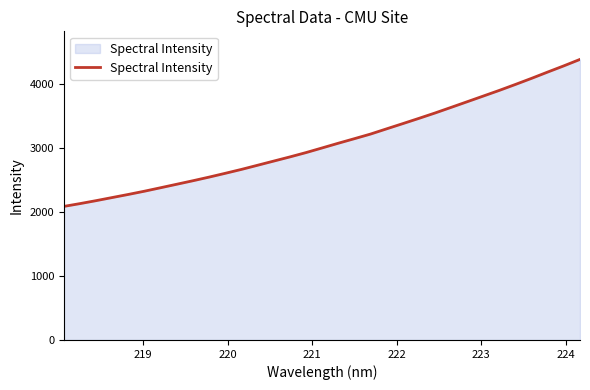

What is the maximum value shown in the chart?

4378.3